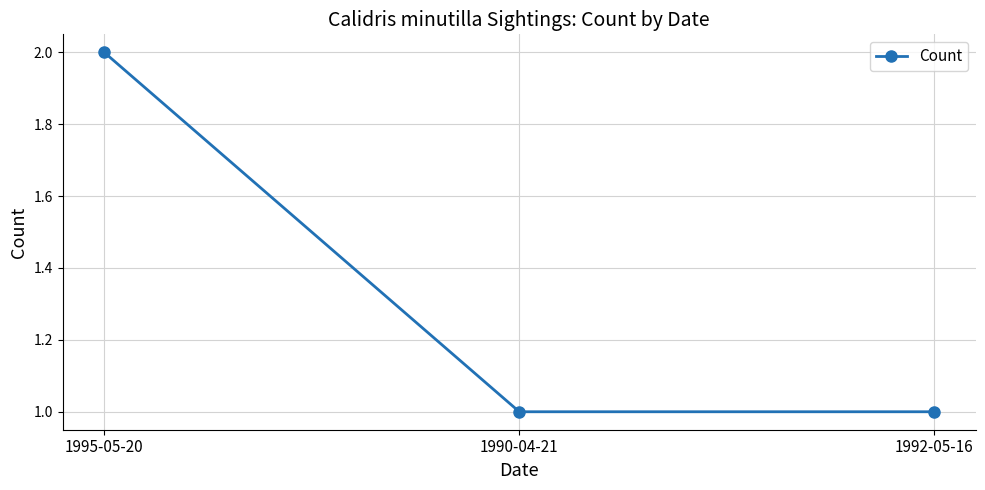

The chart shows a value of 3 at 1995-05-20. True or false?

False